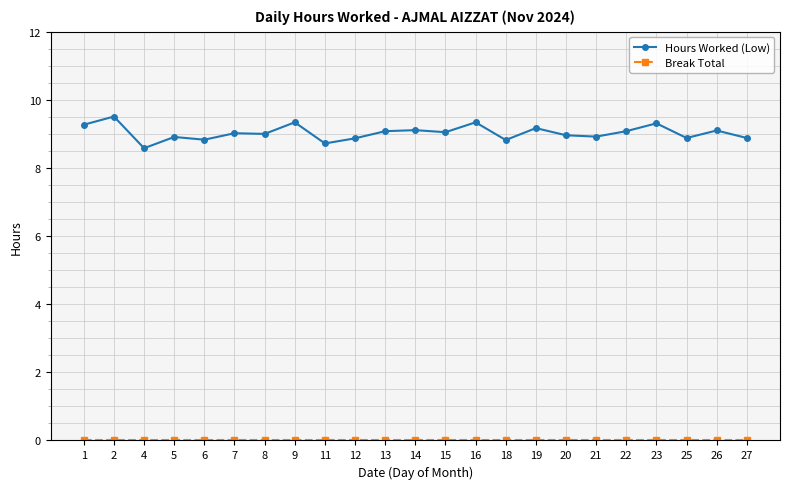

What is the maximum value shown in the chart?

9.5